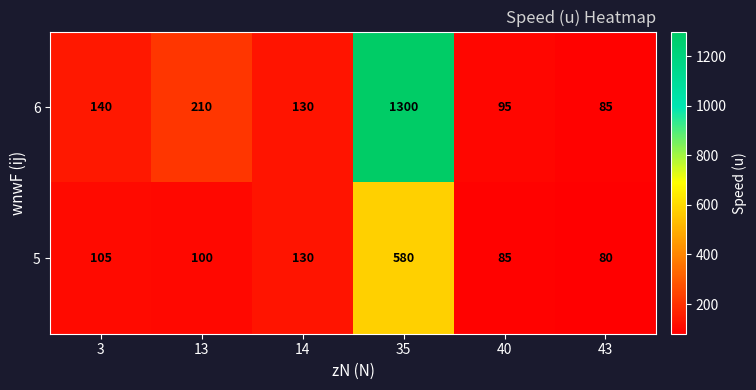

How many distinct data groups are displayed?

2